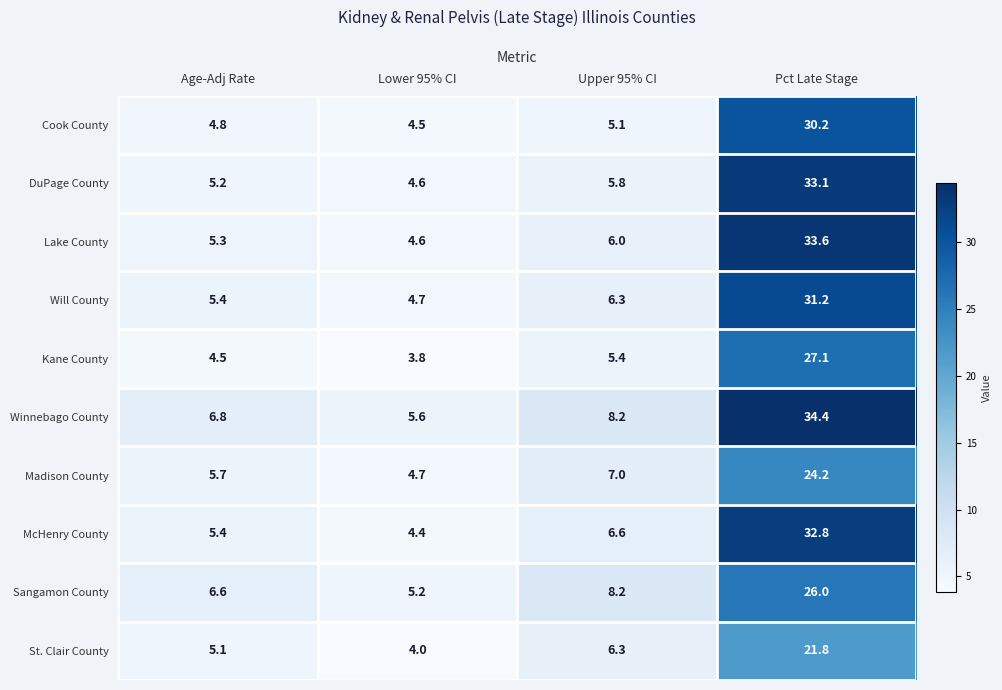

What is the difference between the highest and lowest values at Age-Adj Rate?

2.3